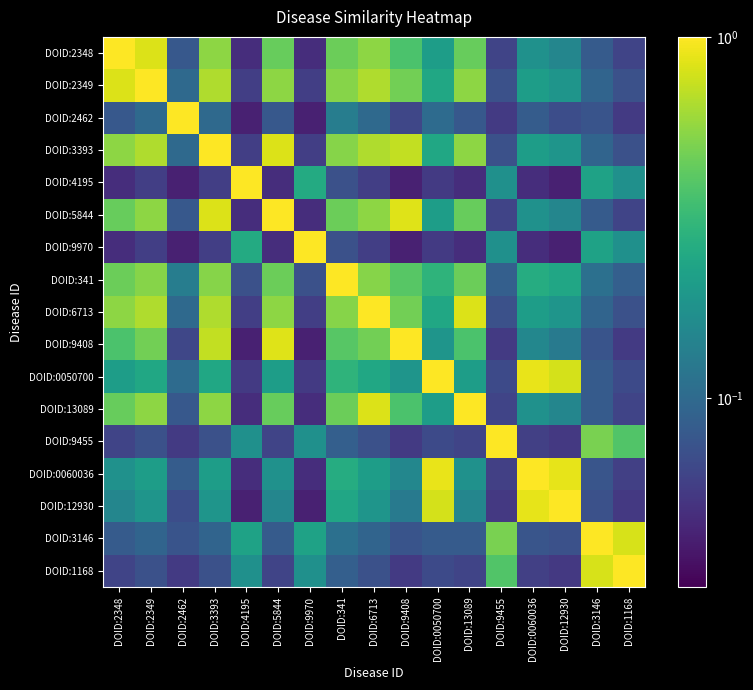

How many distinct data groups are displayed?

17